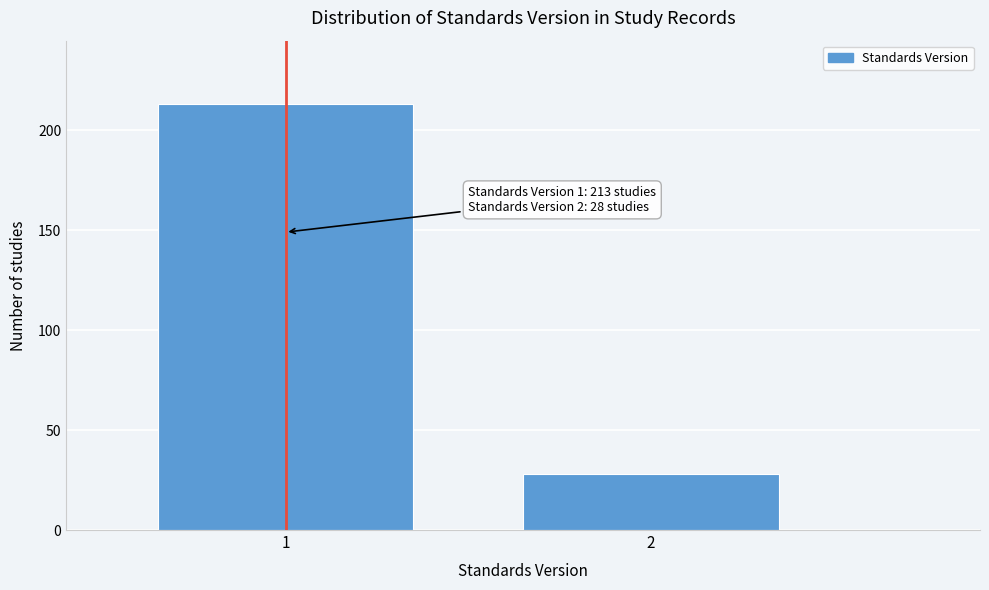

Reading left to right, list all the values displayed in this chart.

1=213	2=28